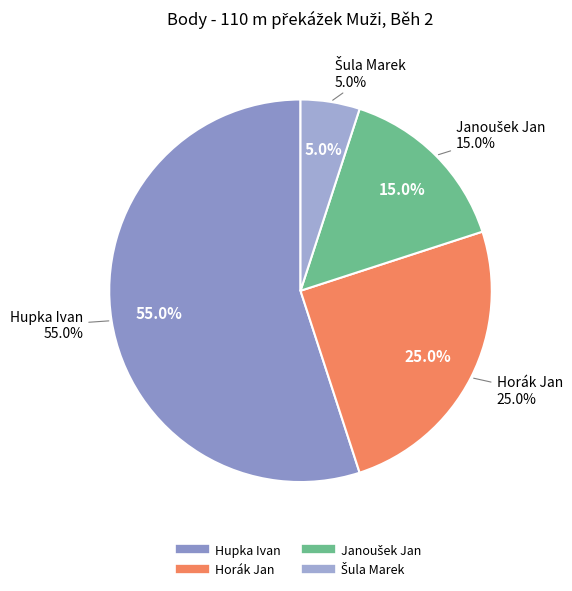

Is Šula Marek the majority of the pie?

No